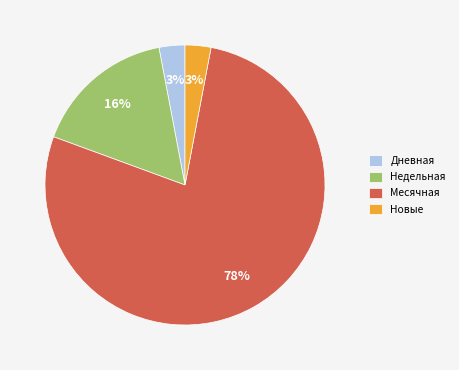

To the nearest percent, what is the difference between the Месячная and Новые slice percentages?

75%